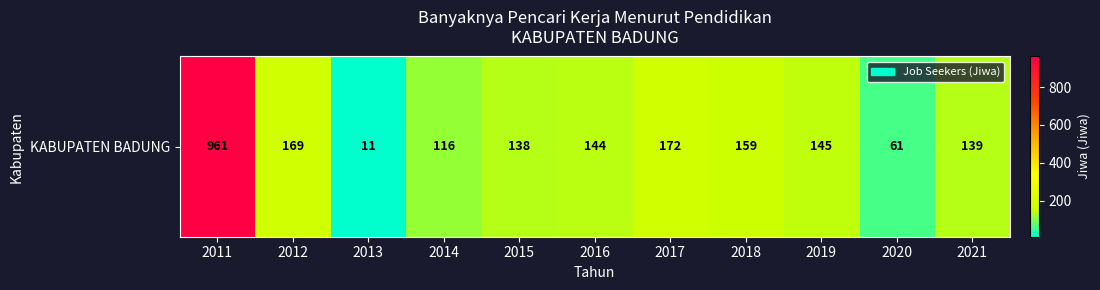

Reading left to right, what are all the values shown in this chart?

961	169	11	116	138	144	172	159	145	61	139